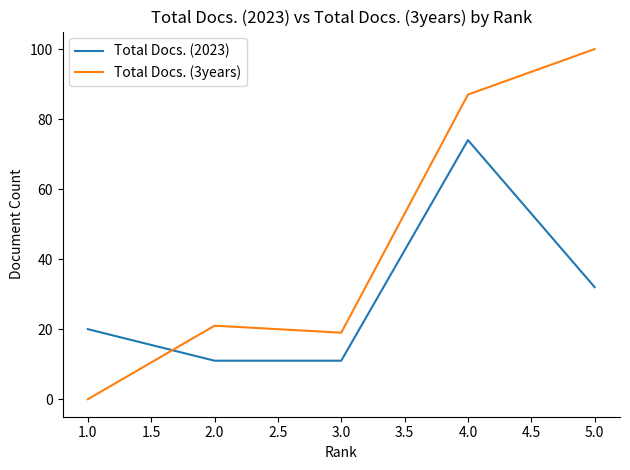

What position from the left is 3.0?

3